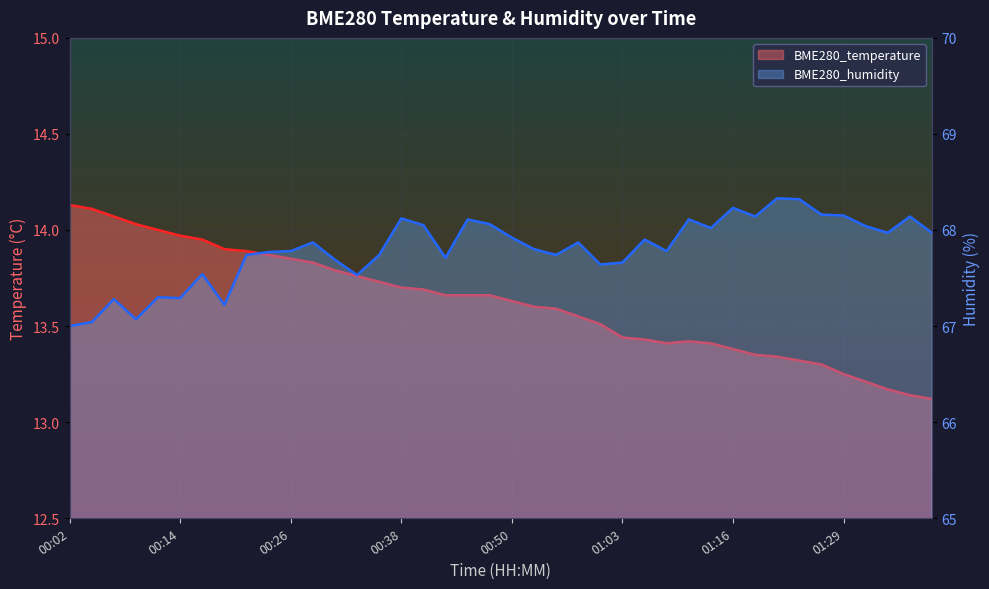

True or false: BME280_humidity and BME280_temperature cross at least once.

False